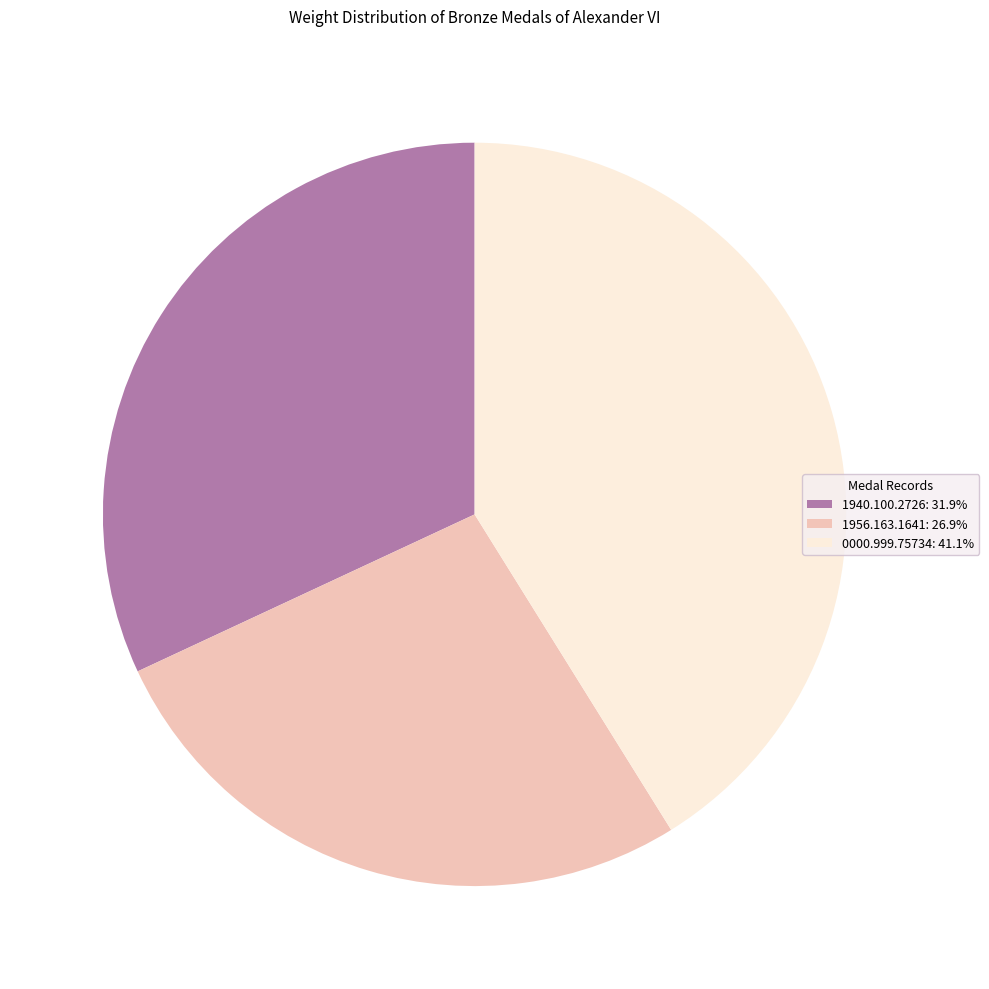

Do 1956.163.1641: 26.9% and 1940.100.2726: 31.9% together represent more than half of the pie?

Yes